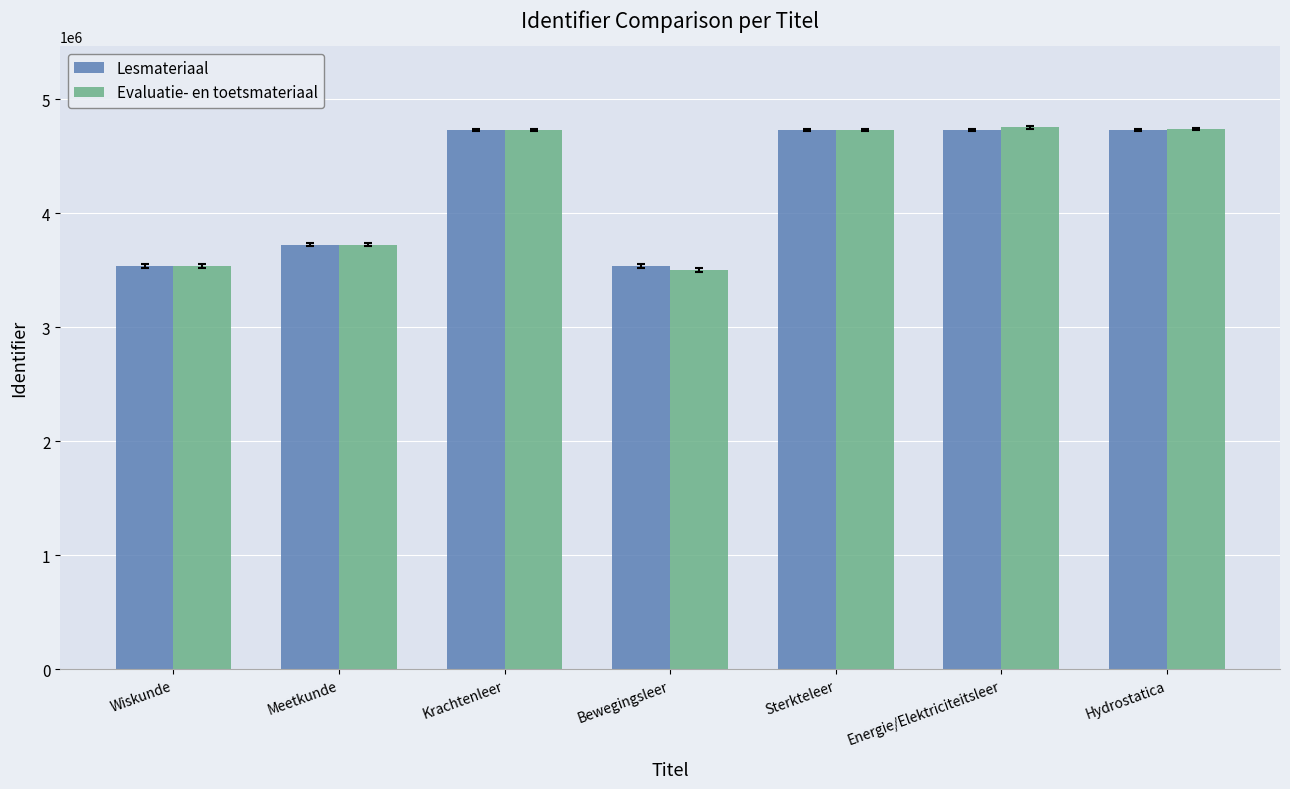

At which label is Evaluatie- en toetsmateriaal closest to 4128723?

Meetkunde